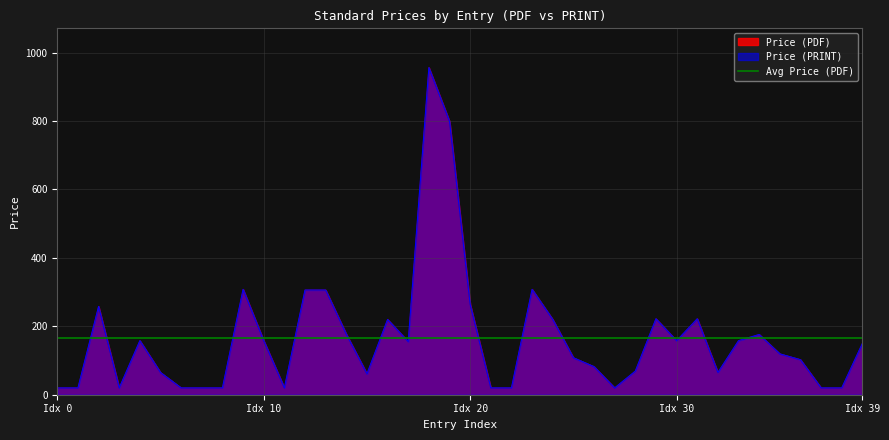

In Price (PRINT), how many points are lower than both neighbors (excluding endpoints)?

7